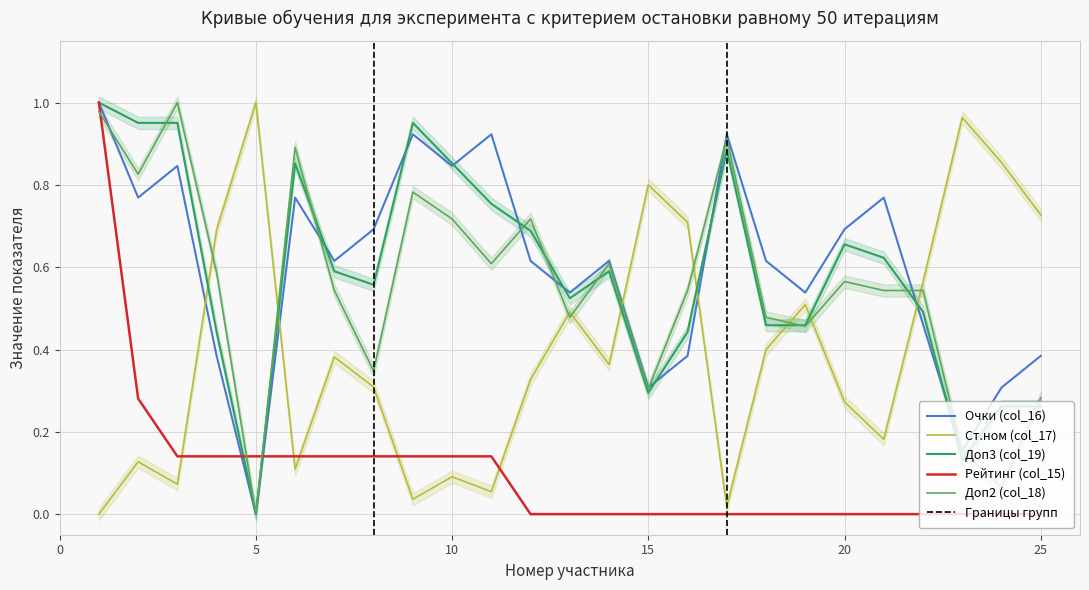

Reading left to right, transcribe all the data shown in this chart.

Очки (col_16): 1.0	0.8	0.8	0.4	0.0	0.8	0.6	0.7	0.9	0.8	0.9	0.6	0.5	0.6	0.3	0.4	0.9	0.6	0.5	0.7	0.8	0.5	0.2	0.3	0.4
Ст.ном (col_17): 0.0	0.1	0.1	0.7	1.0	0.1	0.4	0.3	0.0	0.1	0.1	0.3	0.5	0.4	0.8	0.7	0.0	0.4	0.5	0.3	0.2	0.6	1.0	0.9	0.7
Доп3 (col_19): 1.0	1.0	1.0	0.4	0.0	0.9	0.6	0.6	1.0	0.9	0.8	0.7	0.5	0.6	0.3	0.4	0.9	0.5	0.5	0.7	0.6	0.5	0.1	0.3	0.3
Рейтинг (col_15): 1.0	0.3	0.1	0.1	0.1	0.1	0.1	0.1	0.1	0.1	0.1	0.0	0.0	0.0	0.0	0.0	0.0	0.0	0.0	0.0	0.0	0.0	0.0	0.0	0.0
Доп2 (col_18): 1.0	0.8	1.0	0.6	0.0	0.9	0.5	0.3	0.8	0.7	0.6	0.7	0.5	0.6	0.3	0.5	0.9	0.5	0.5	0.6	0.5	0.5	0.2	0.1	0.3